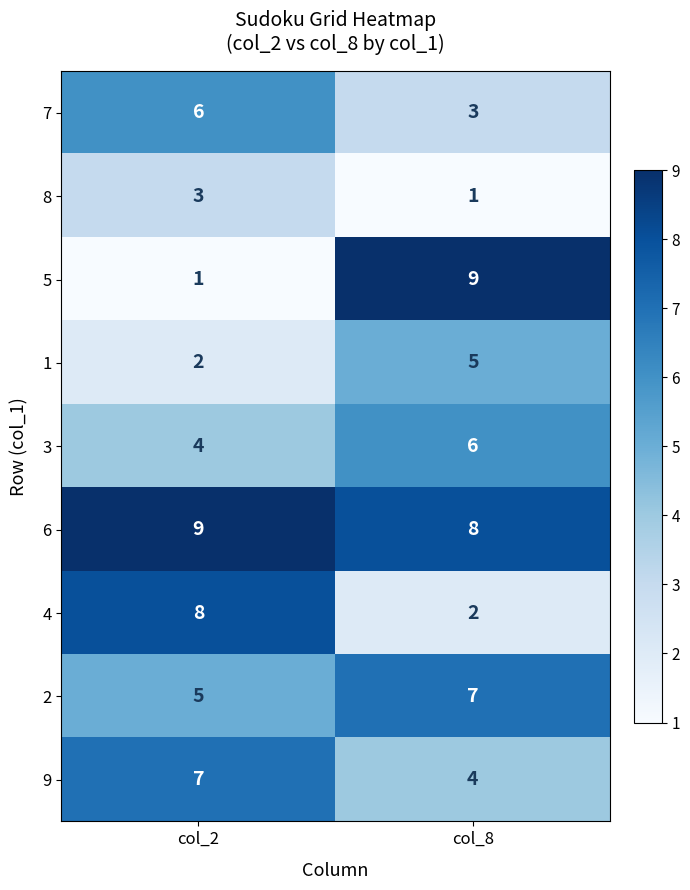

Which series has the largest total across all categories?

6